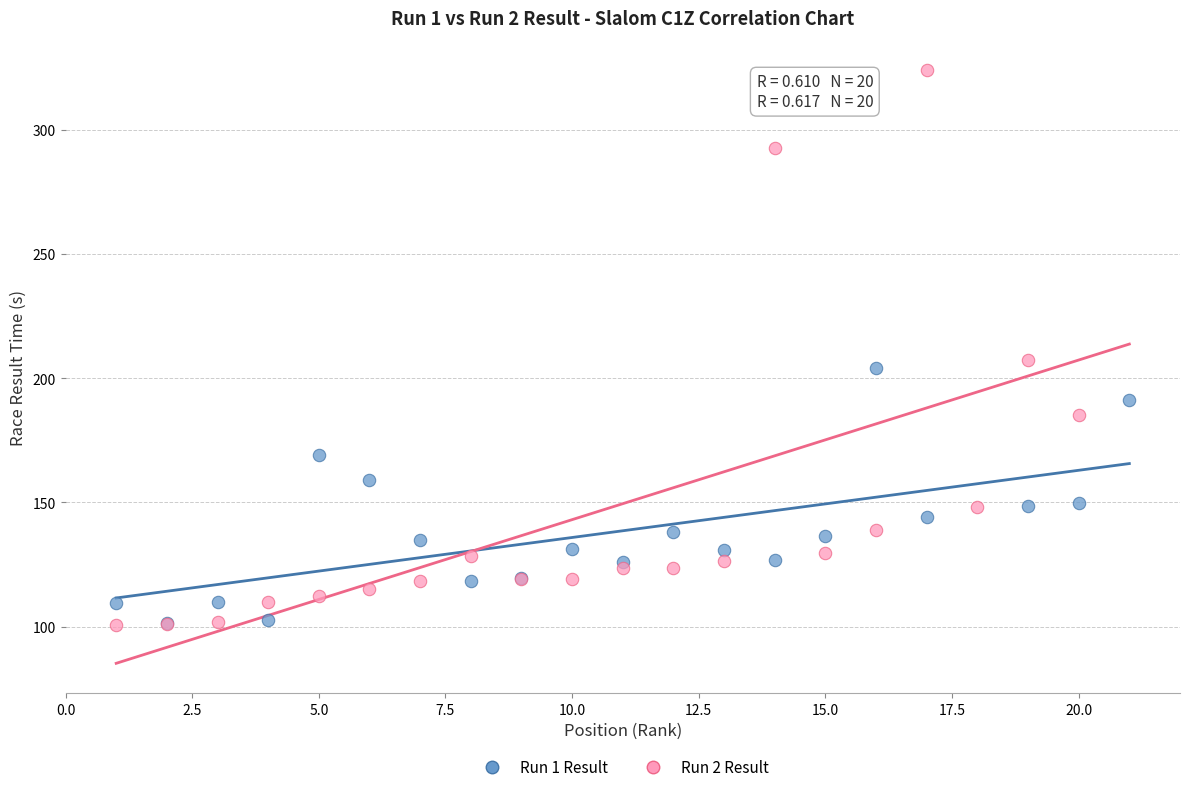

What are all the series names shown in the legend?

Run 1 Result, Run 2 Result